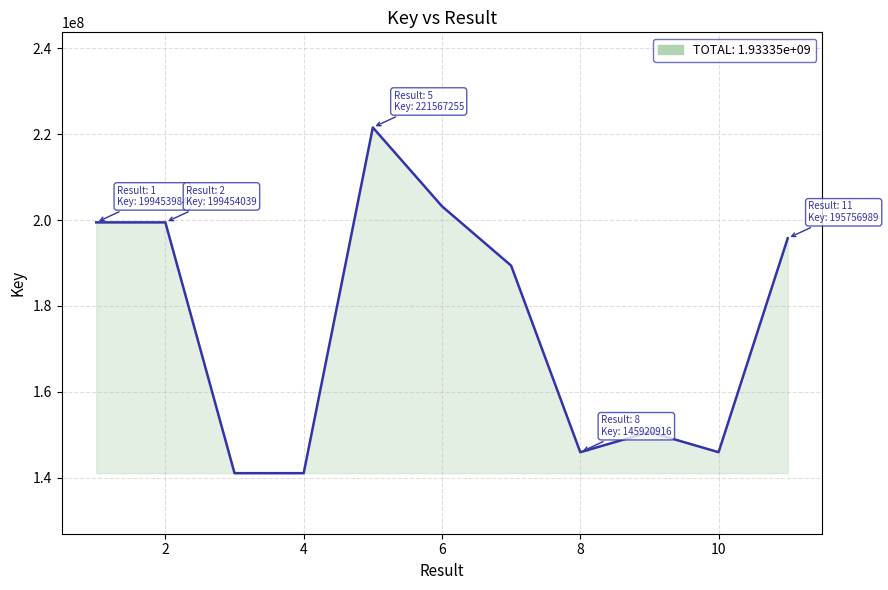

What is the greatest value displayed?

221567255